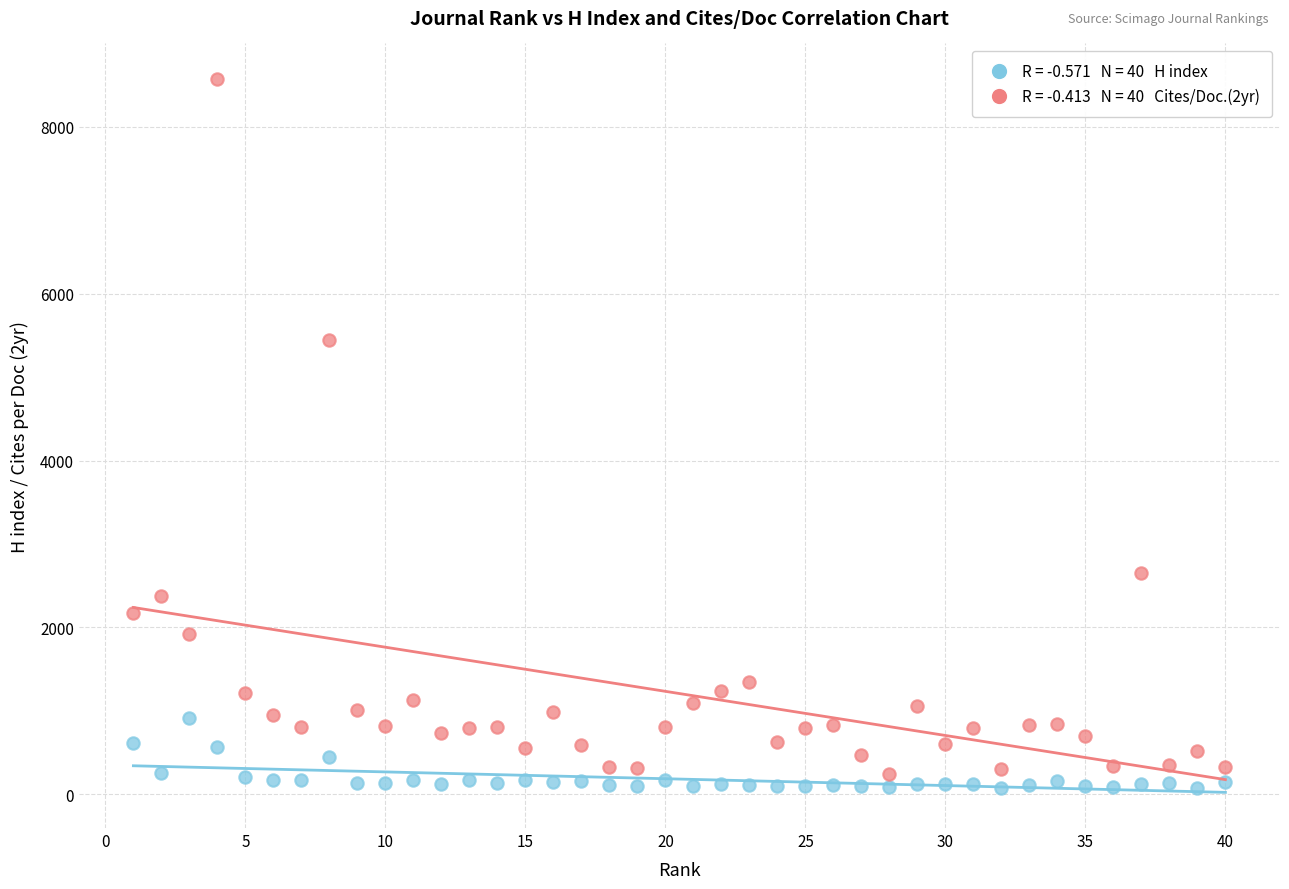

Across all data points, what is the range of Y values (max minus min)?

8499